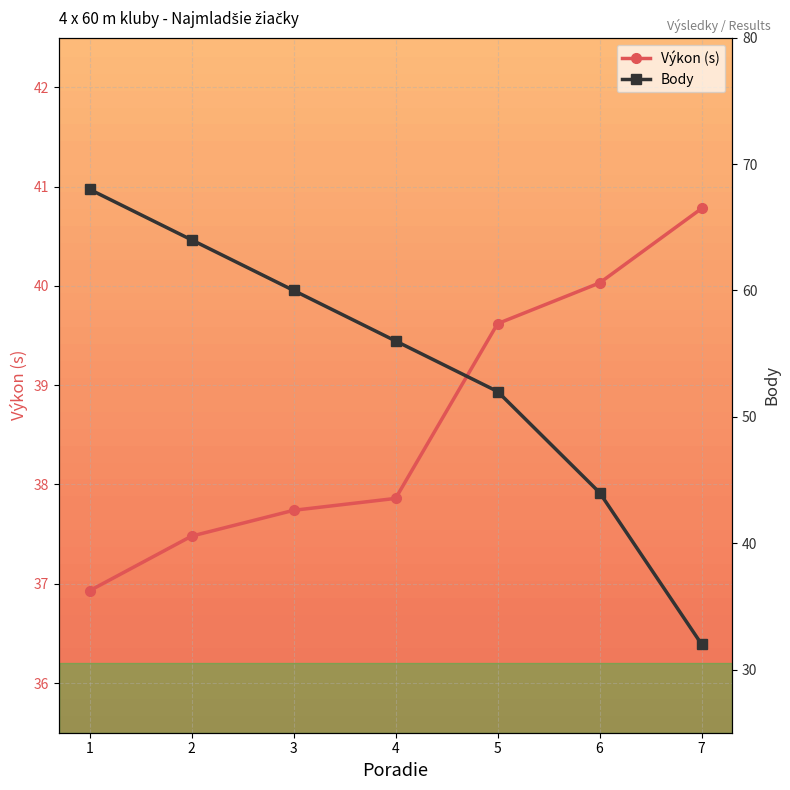

The value of Body at 1 is 40.2. True or false?

False